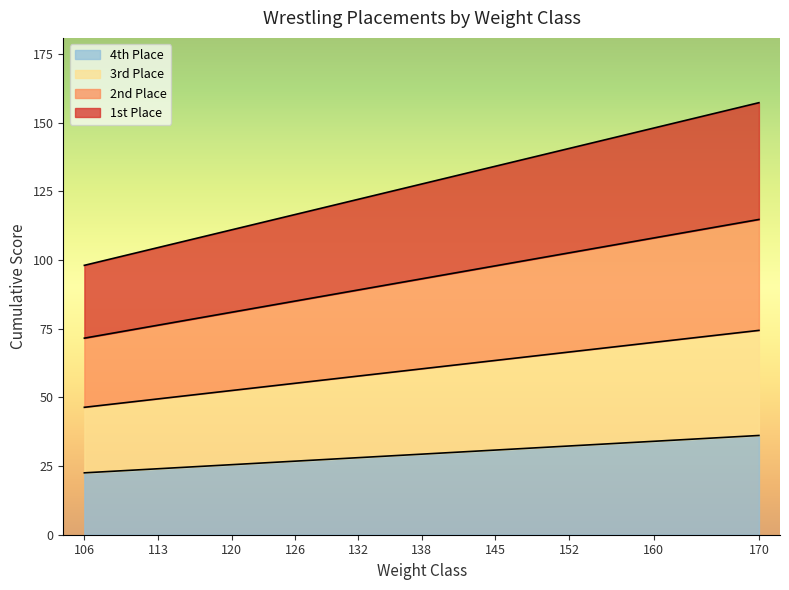

What is the maximum value shown in the chart?

157.2